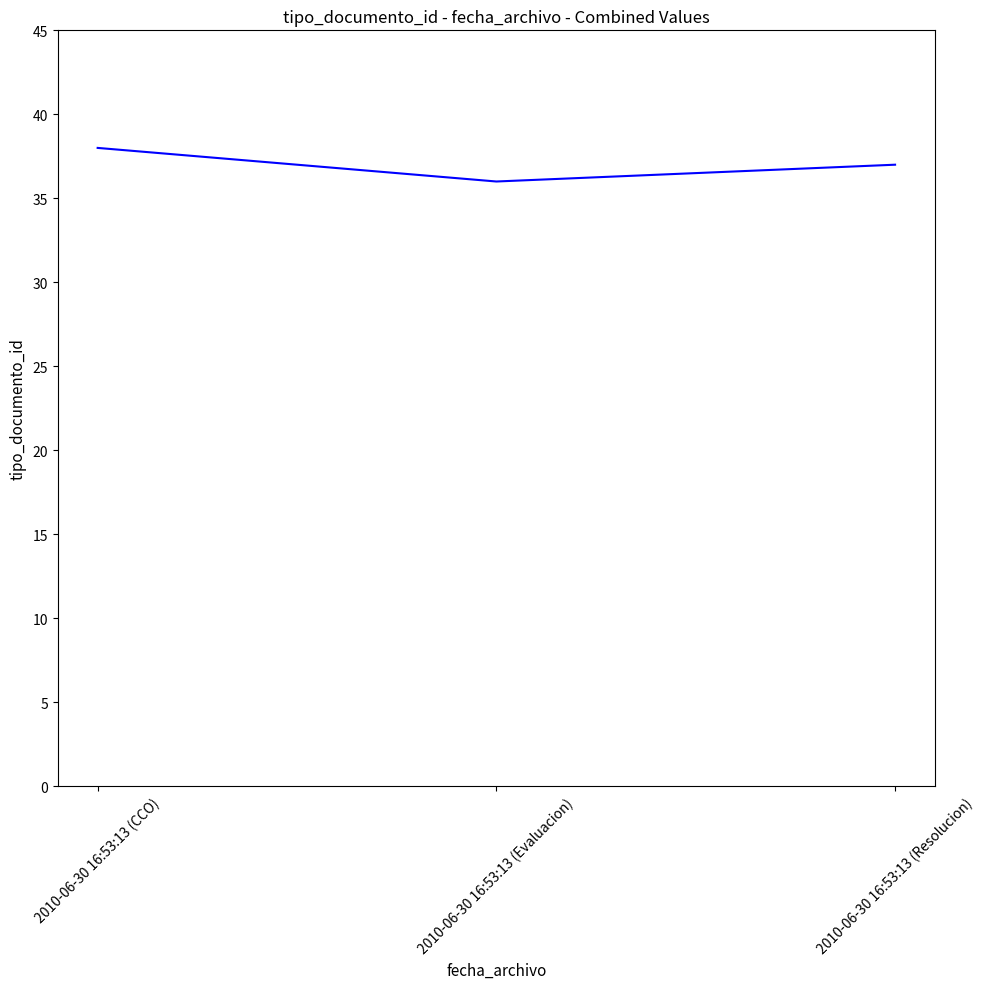

Between 2010-06-30 16:53:13 (CCO) and 2010-06-30 16:53:13 (Resolucion), which is larger?

2010-06-30 16:53:13 (CCO)